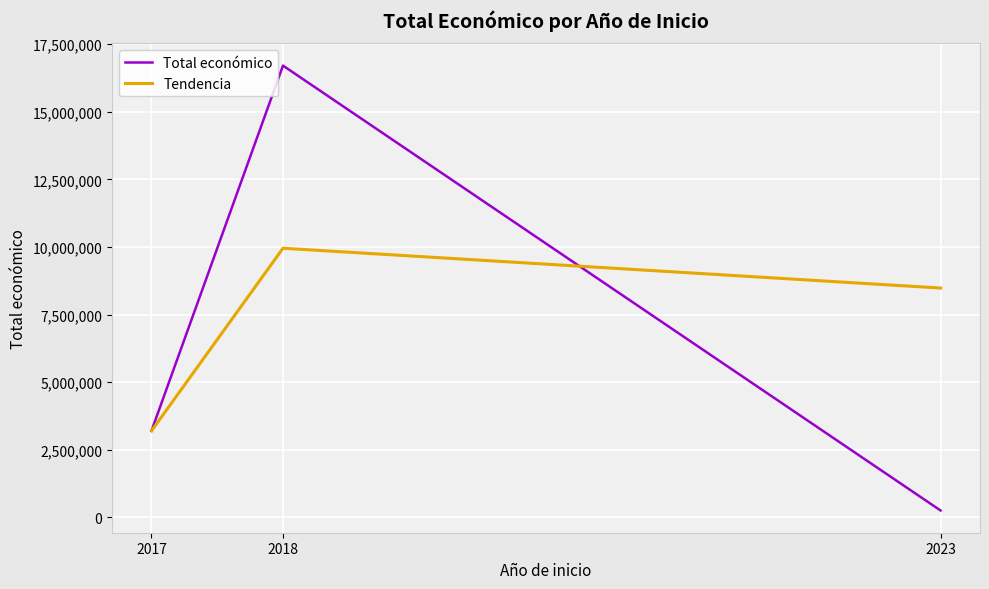

Count the Tendencia values in the range 3199096 to 9952361.

3